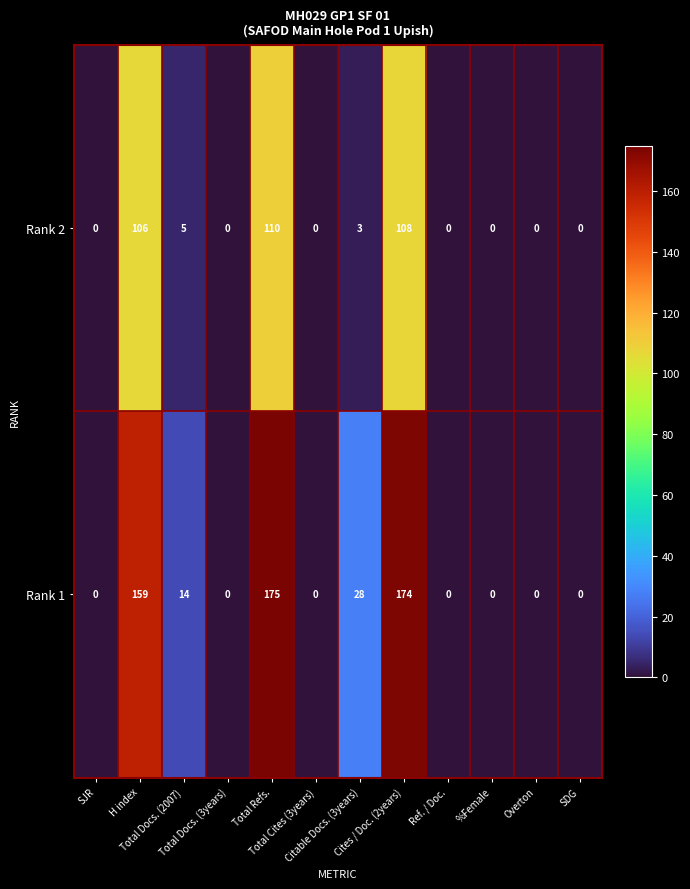

Rank the series by their average value, from lowest to highest.

Rank 2, Rank 1